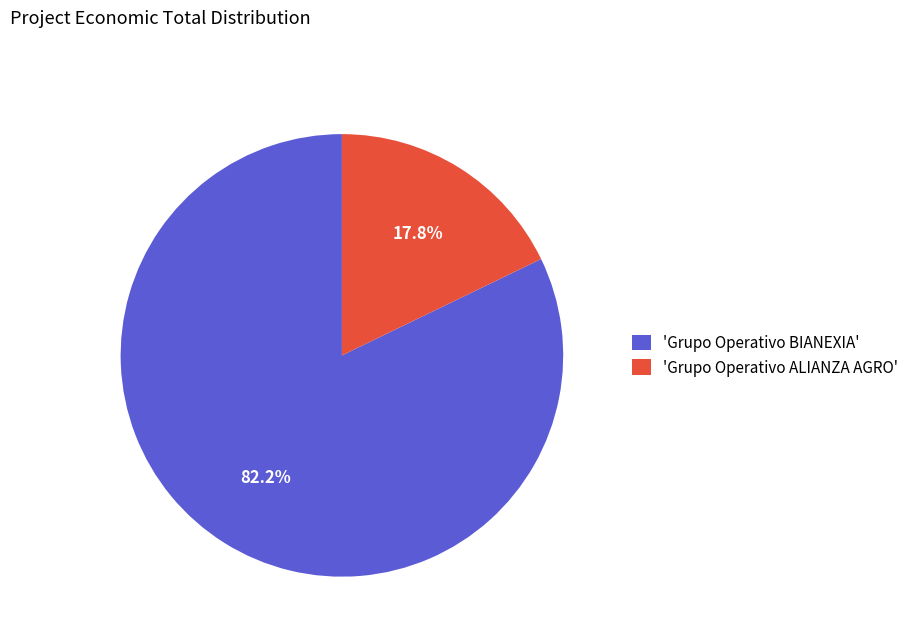

Which slice is the smallest?

'Grupo Operativo ALIANZA AGRO'